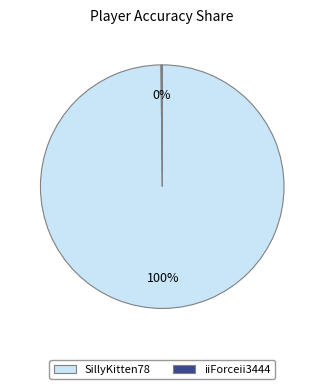

True or false: SillyKitten78 accounts for 100% of the total.

True